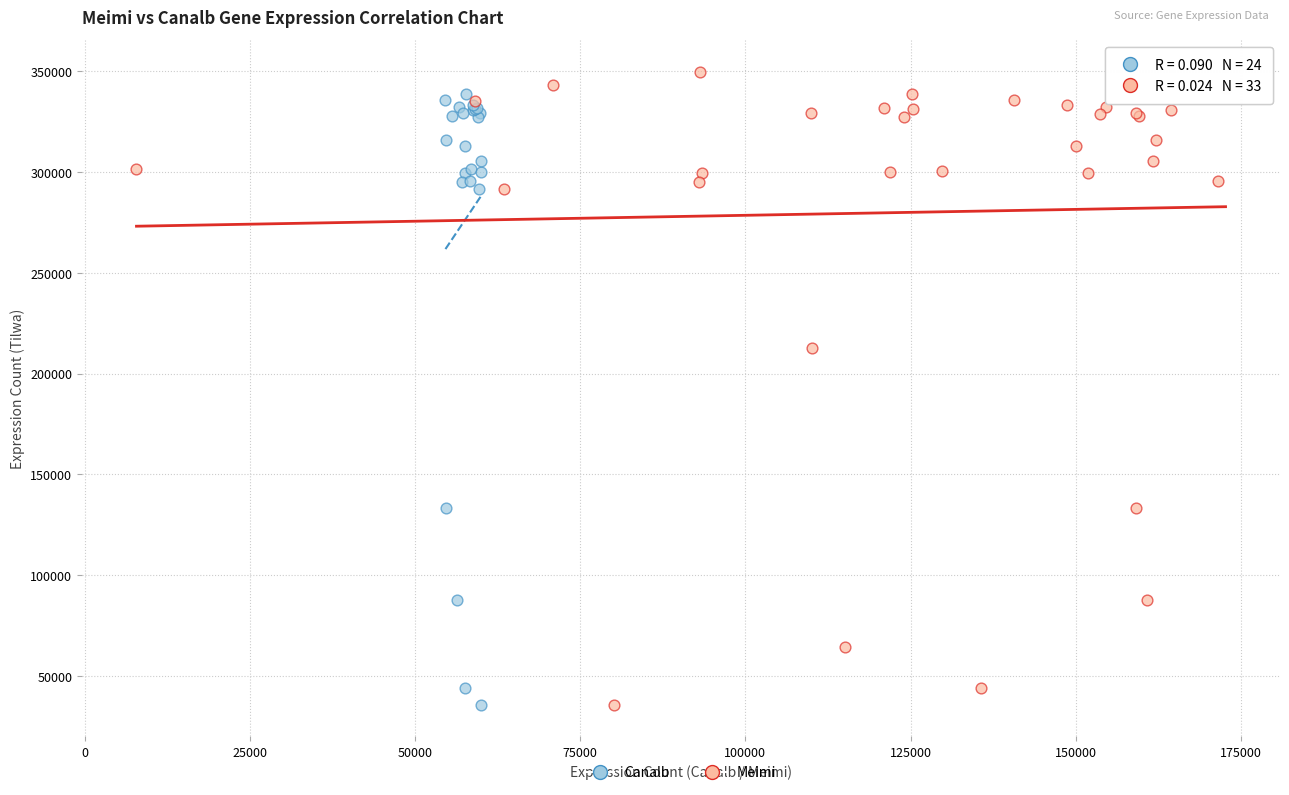

What are all the series names shown in the legend?

Canalb, Meimi